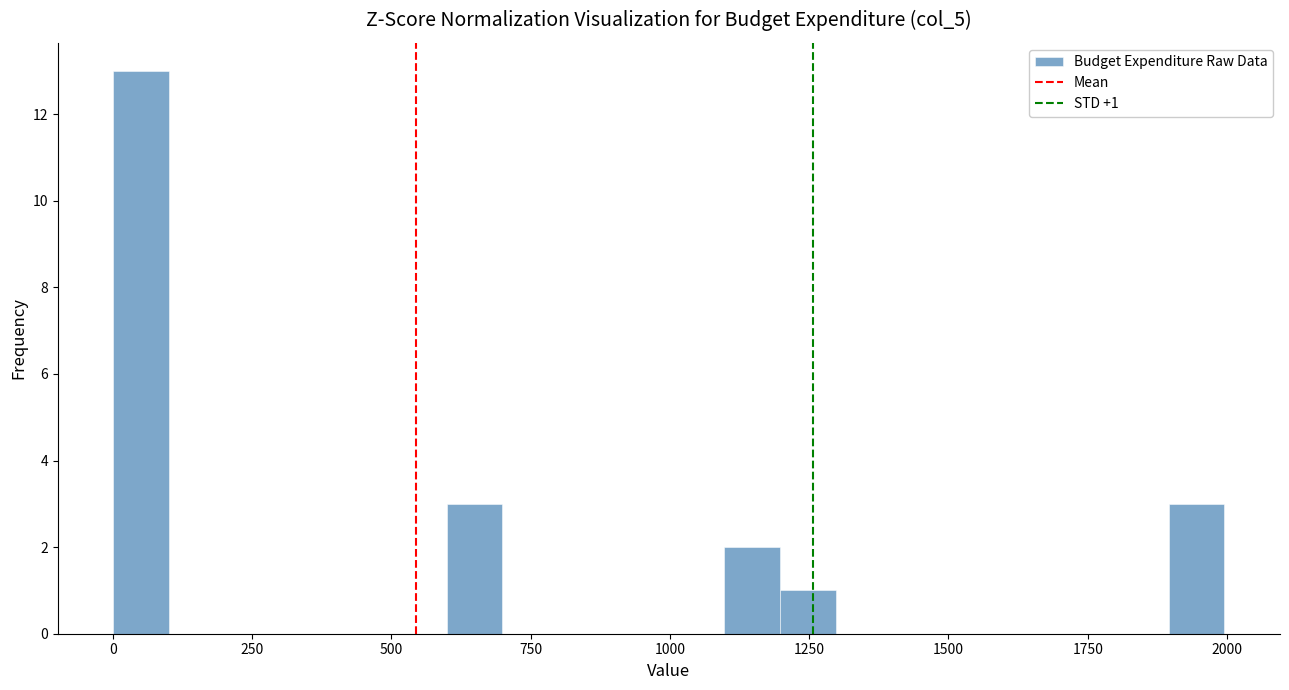

Read against the x-axis, roughly where is the centre of the tallest bar?

50